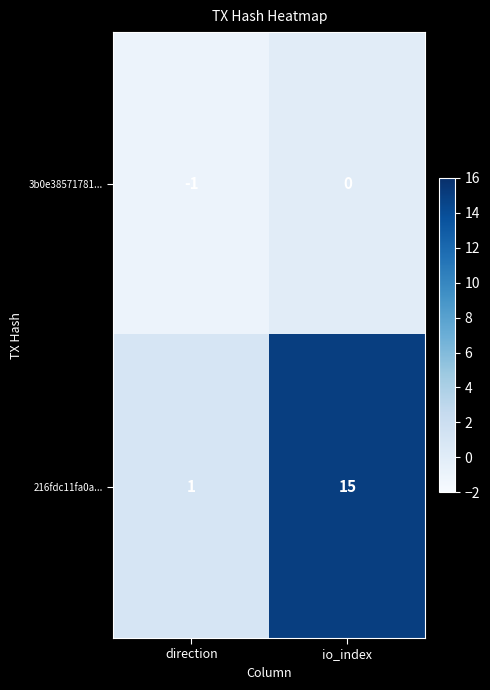

Reading left to right, what are all the values shown in this chart?

3b0e38571781...: -1	0
216fdc11fa0a...: 1	15